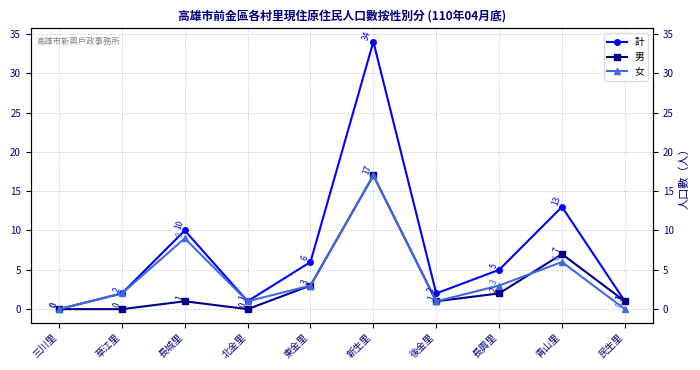

What are all the series names shown in the legend?

計, 男, 女